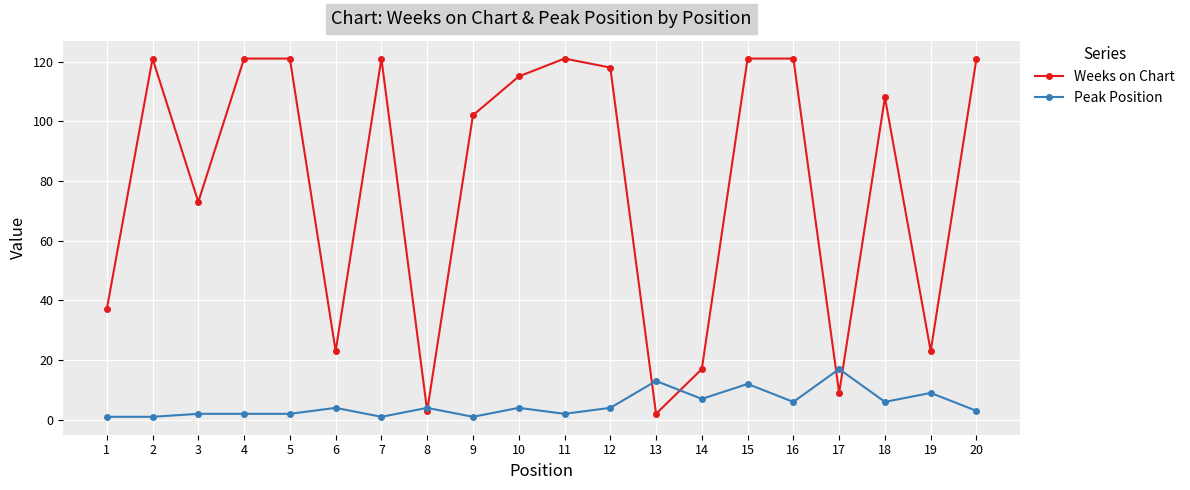

Which series has the widest spread of values?

Weeks on Chart